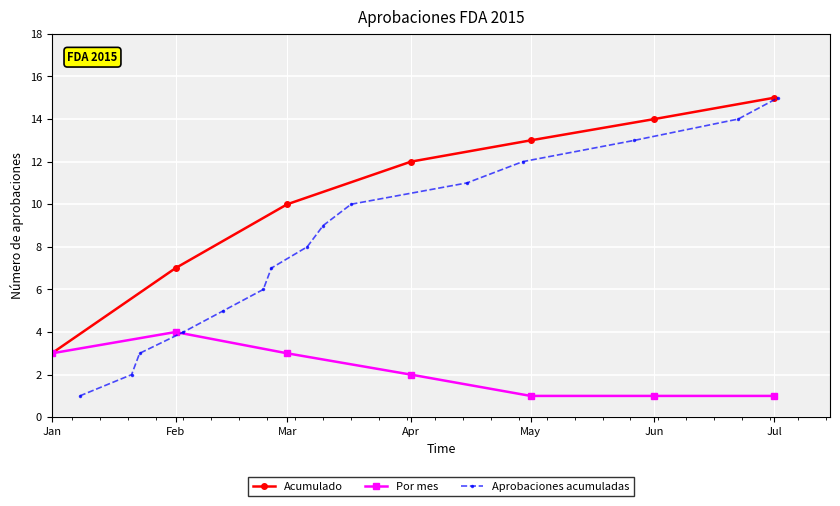

What is the sum of all values?

120